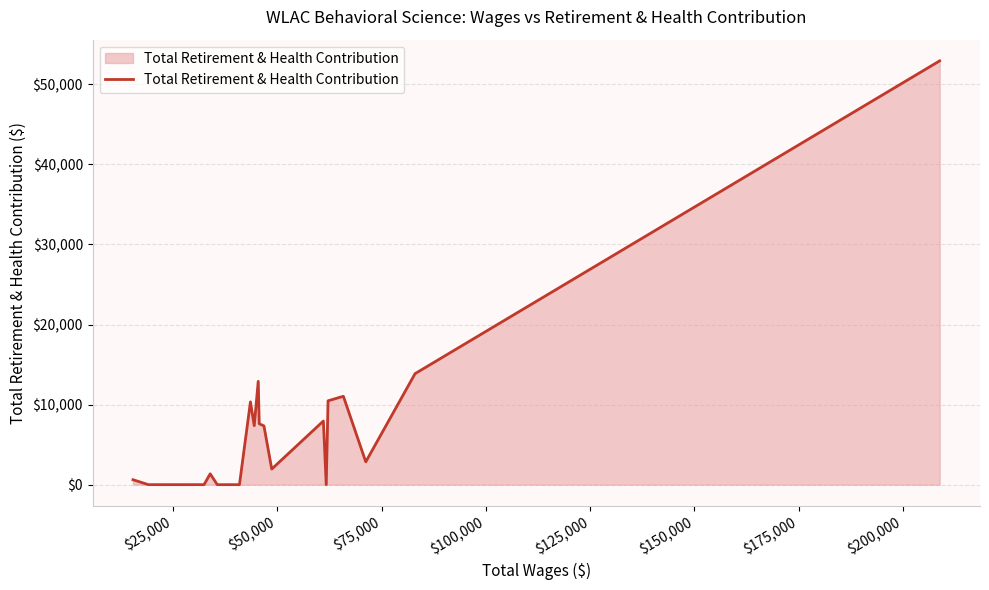

What is the difference between the maximum and minimum values?

52927